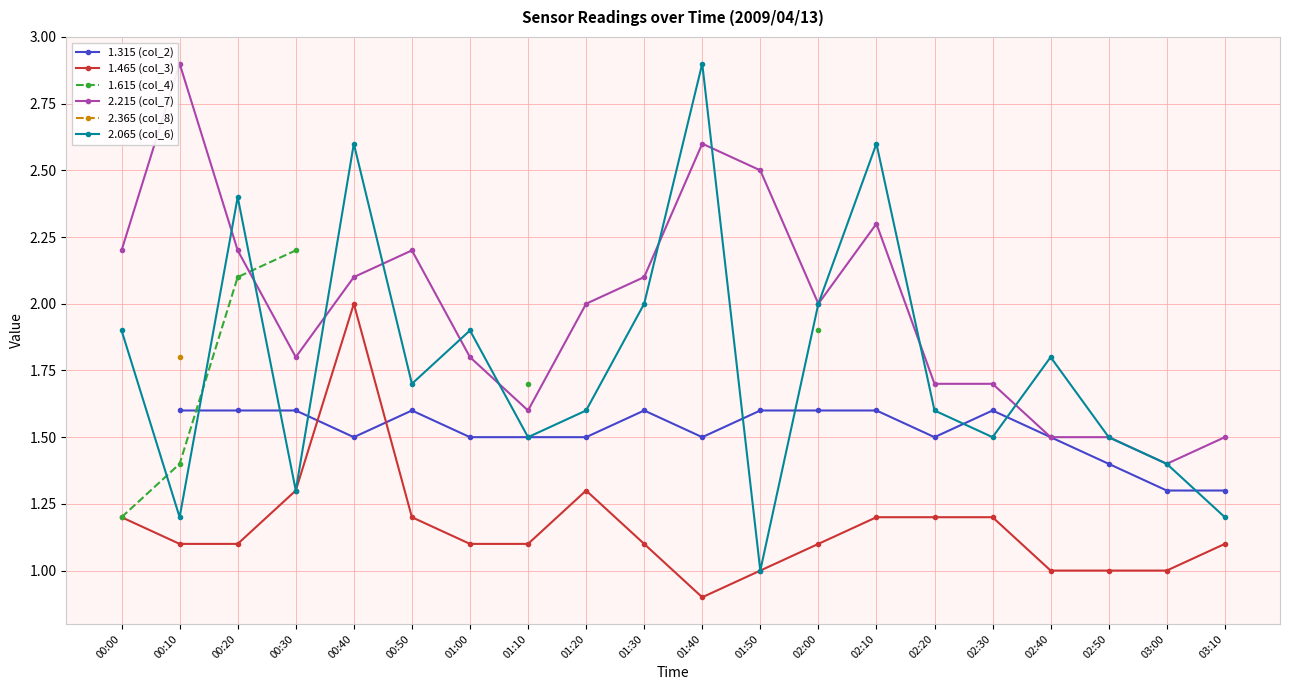

Count the number of categories in the chart.

20